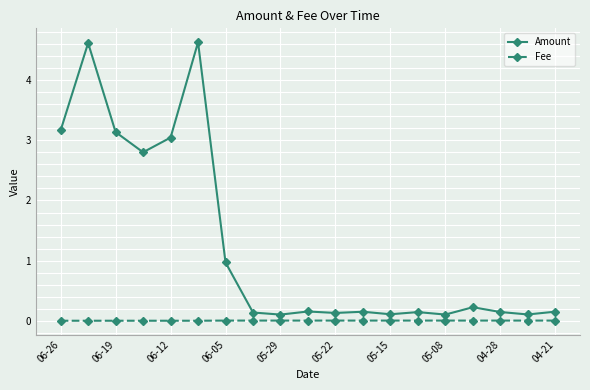

True or false: Amount and Fee intersect in this chart.

False